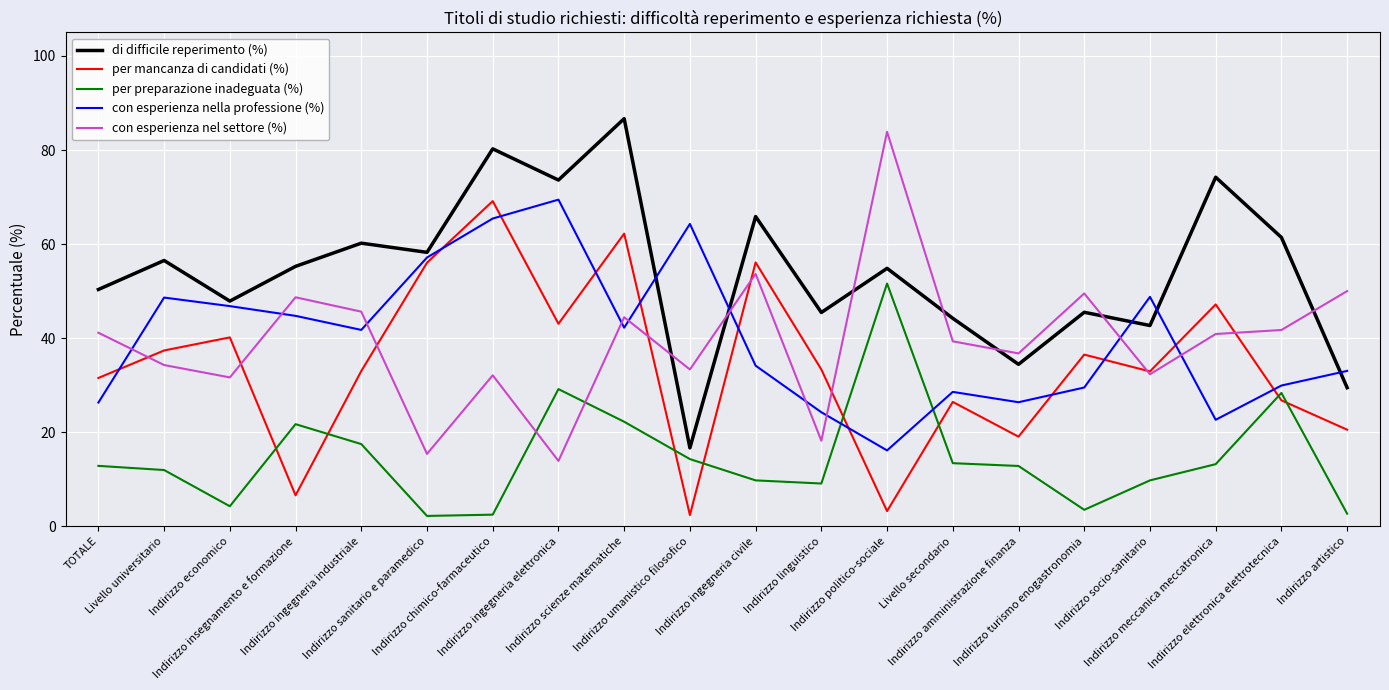

What is the difference between the maximum and minimum values in the con esperienza nel settore (%) series?

70.0